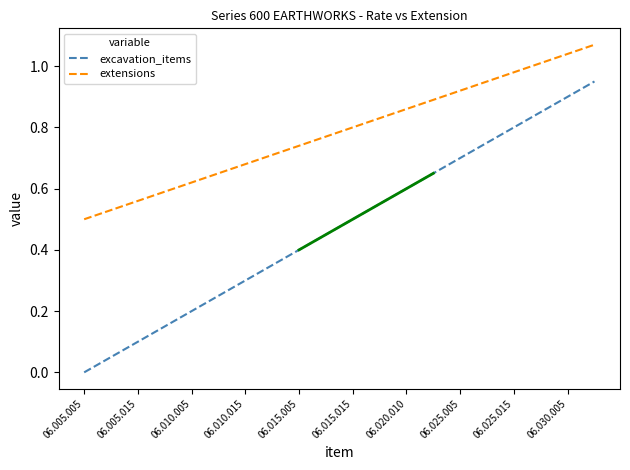

What is the maximum value shown in the chart?

1.1